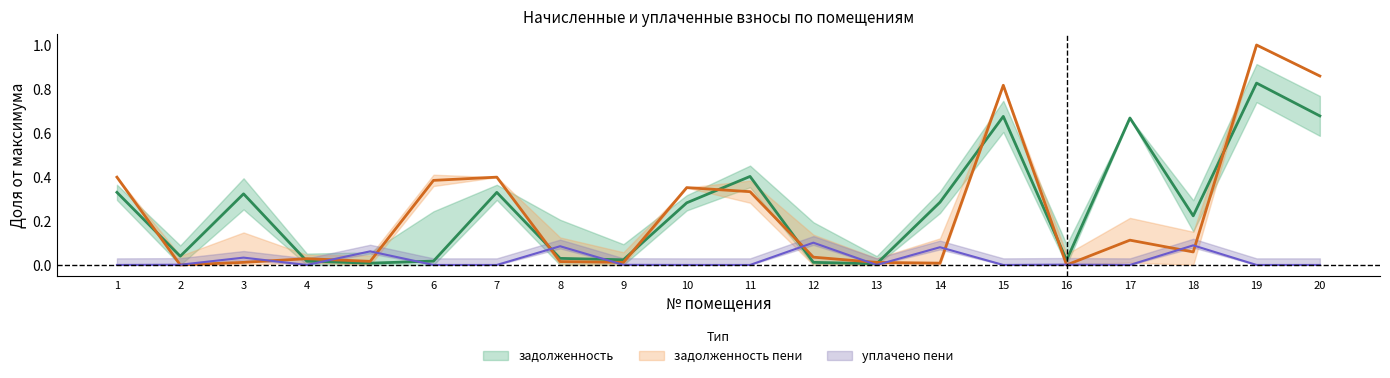

What is the difference between the maximum and second lowest values in the задолженность series?

0.8